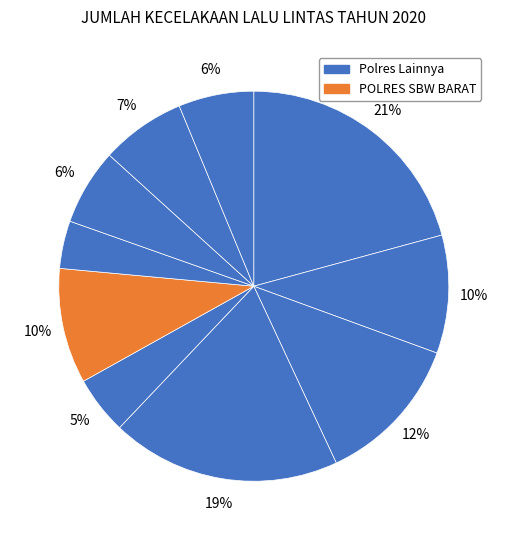

Count the number of slices in the pie.

10